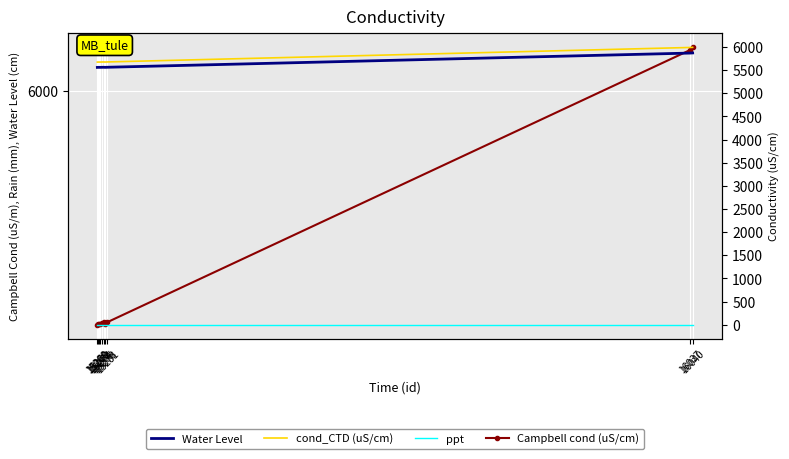

Reading left to right, what are all the values shown in this chart?

Campbell cond (uS/cm): 5729.0	5730.0	5730.0	5730.0	5731.0	5732.0	5730.0	5732.0	6048.0	6051.0
Water Level: 5557.1	5558.1	5558.1	5558.1	5559.1	5560.0	5558.1	5560.0	5866.6	5869.5
cond_CTD (uS/cm): 5671.7	5672.7	5672.7	5672.7	5673.7	5674.7	5672.7	5674.7	5987.5	5990.5
ppt: 0.1	0.1	0.1	0.1	0.1	0.1	0.1	0.1	0.1	0.1